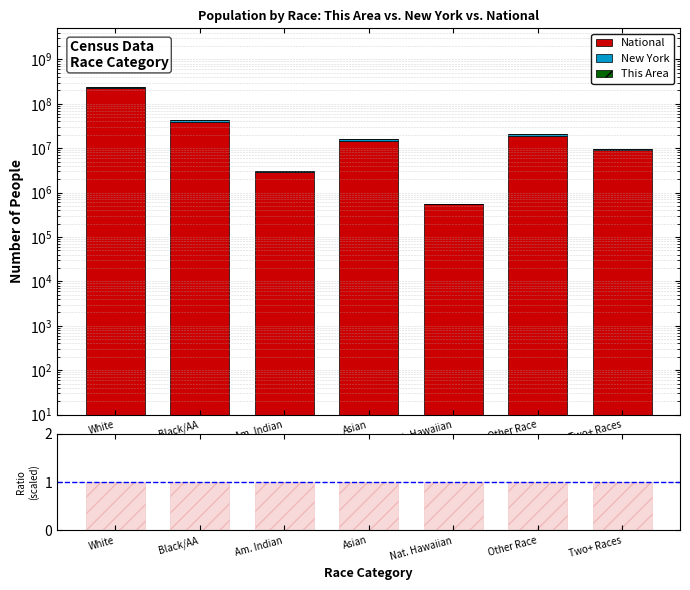

What is the lowest value of the This Area / National (×10⁵) series?

1